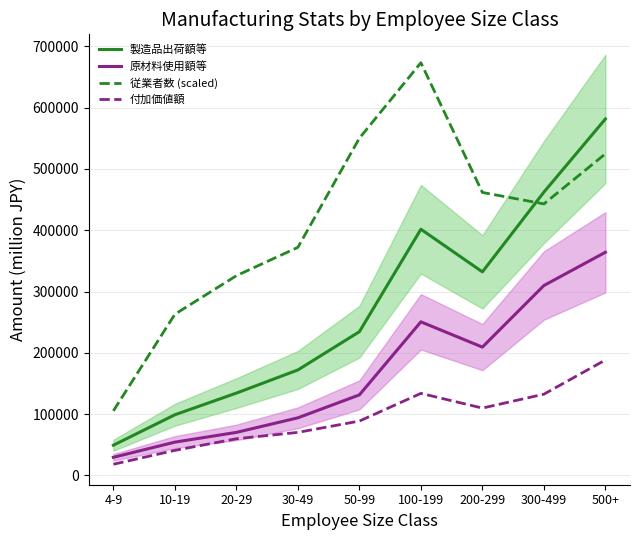

Is it true that 原材料使用額等 equals 131390.0 at 50-99?

True